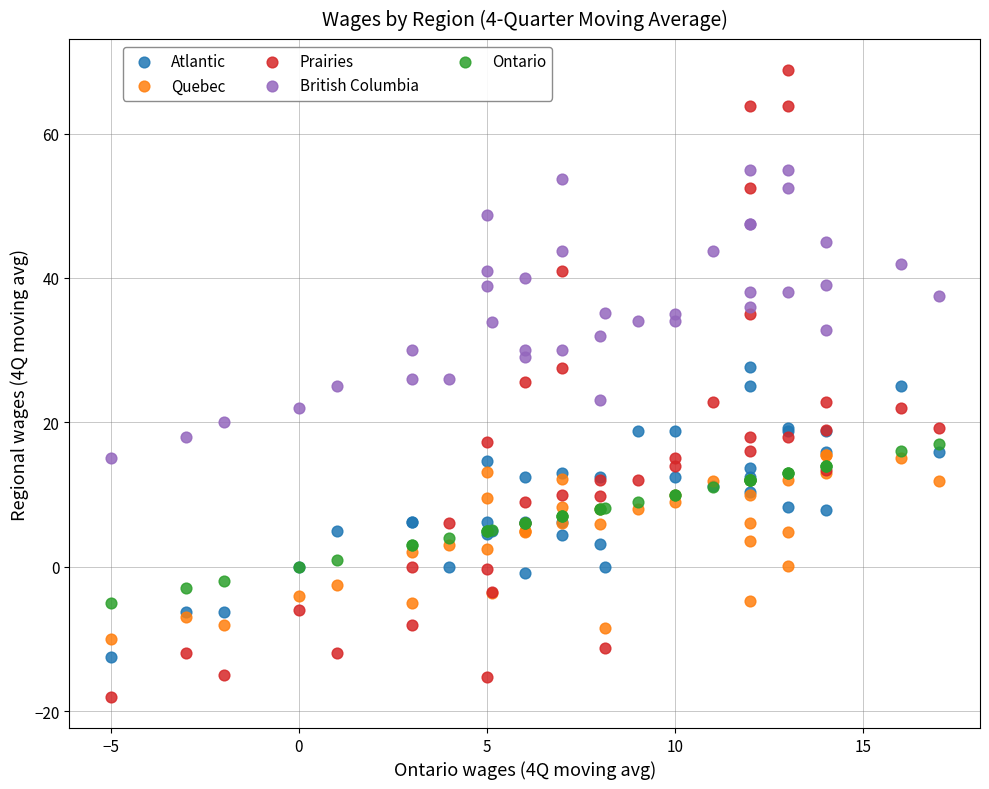

Which series has the largest Y range (max minus min)?

Prairies